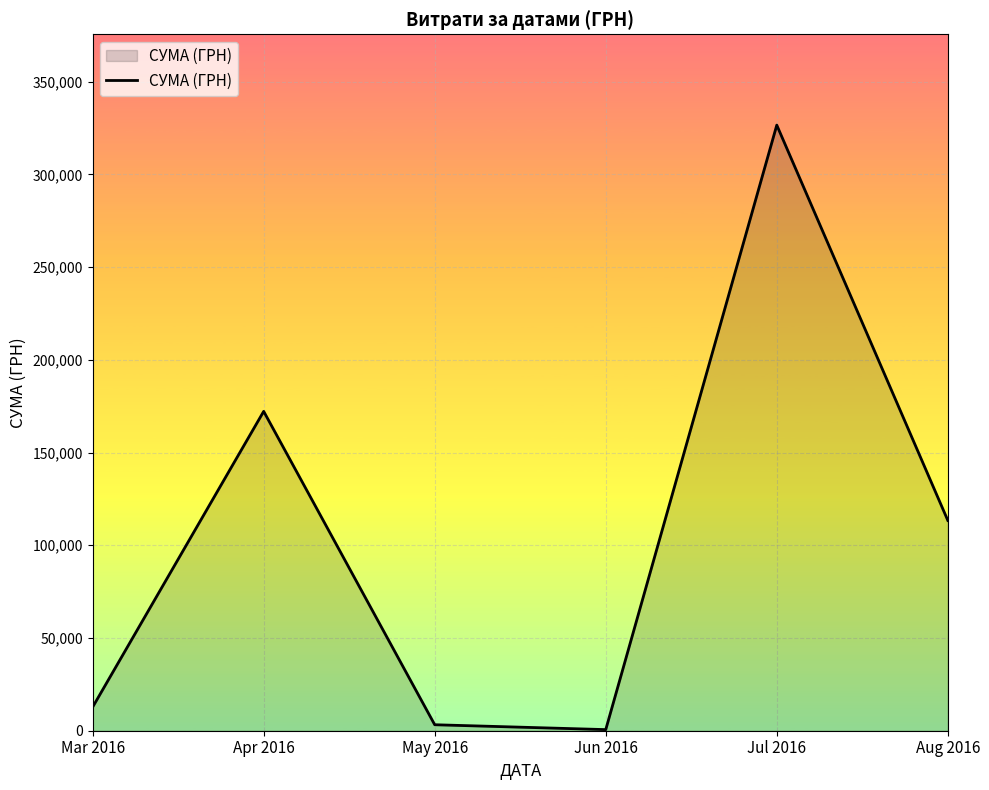

What is the greatest value displayed?

326572.3